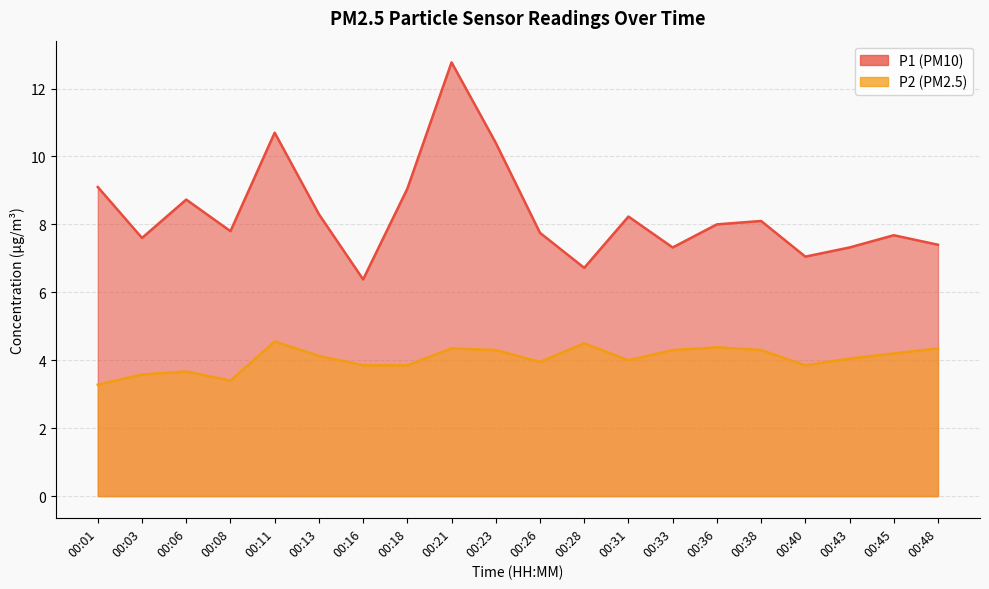

Is it true that P1 equals 14.1 at 00:36?

False